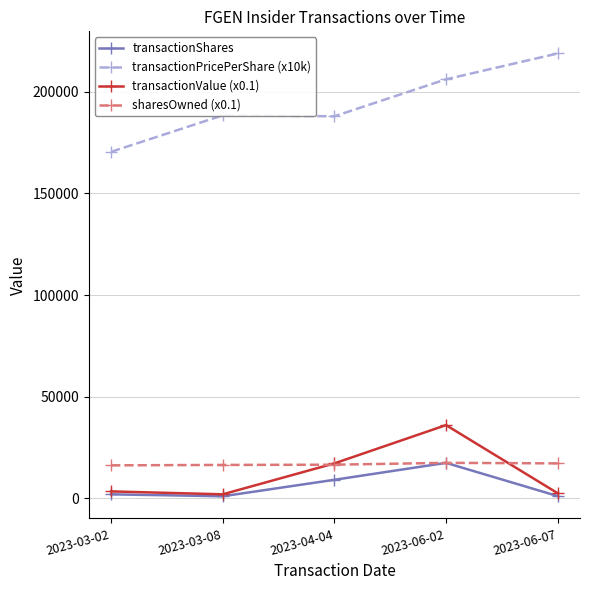

What is the value of the transactionValue (x0.1) point at the 4th from the left?

36057.2